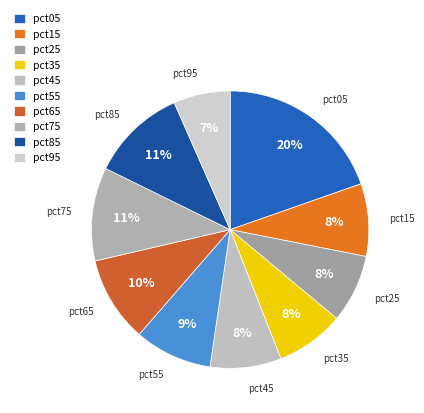

Does pct35 account for over 50% of the chart?

No